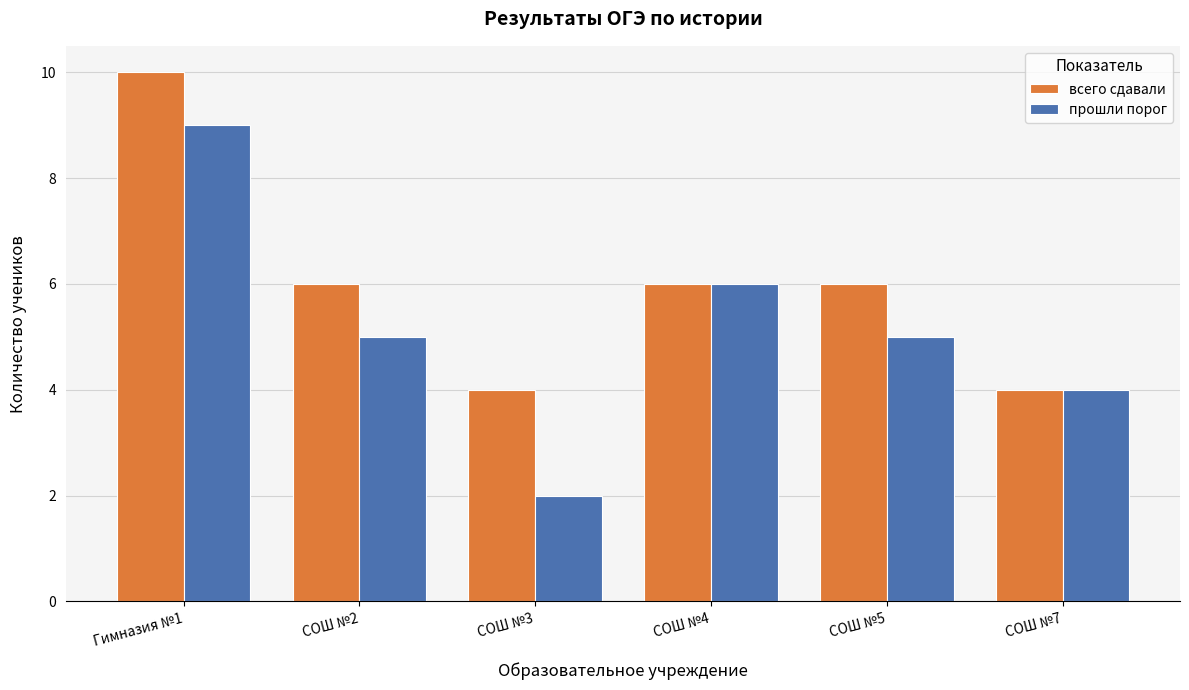

What is the sum of the прошли порог values at СОШ №5 and СОШ №3?

7